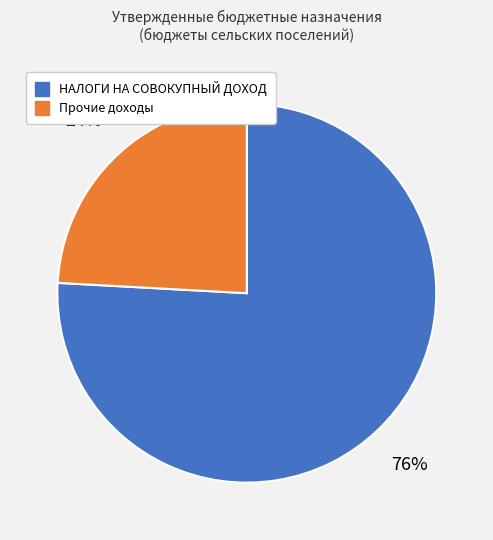

To the nearest percent, what is the average slice percentage?

50%